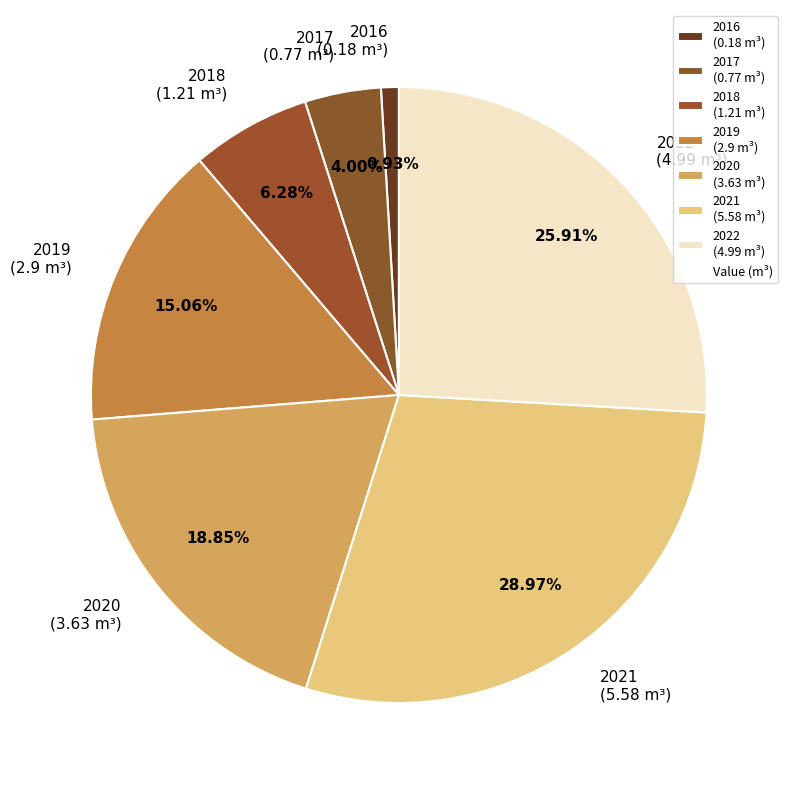

Does any single category account for the majority?

No